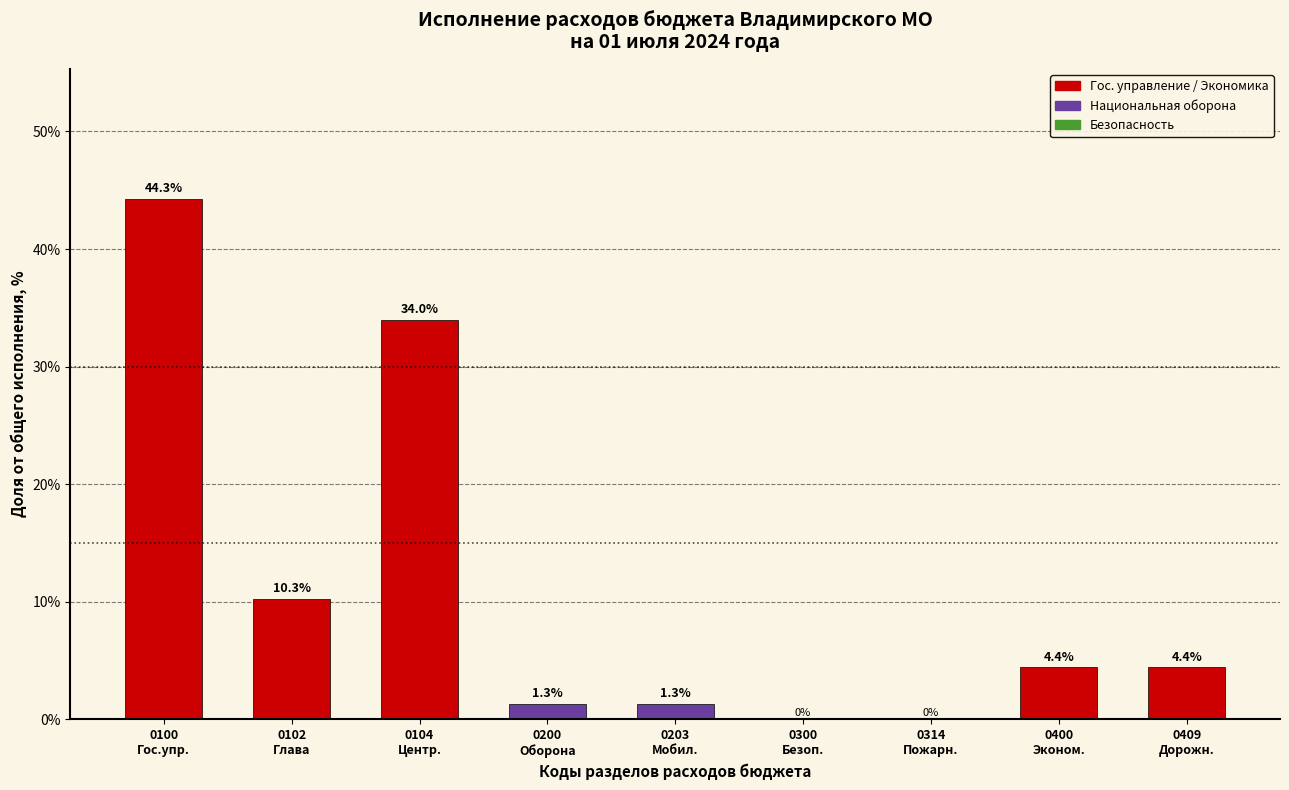

What is the greatest value displayed?

44.3